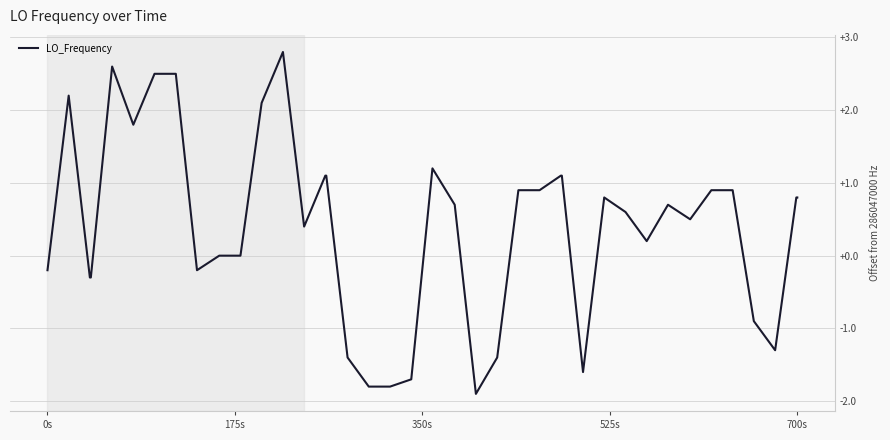

What is the average value?

0.4